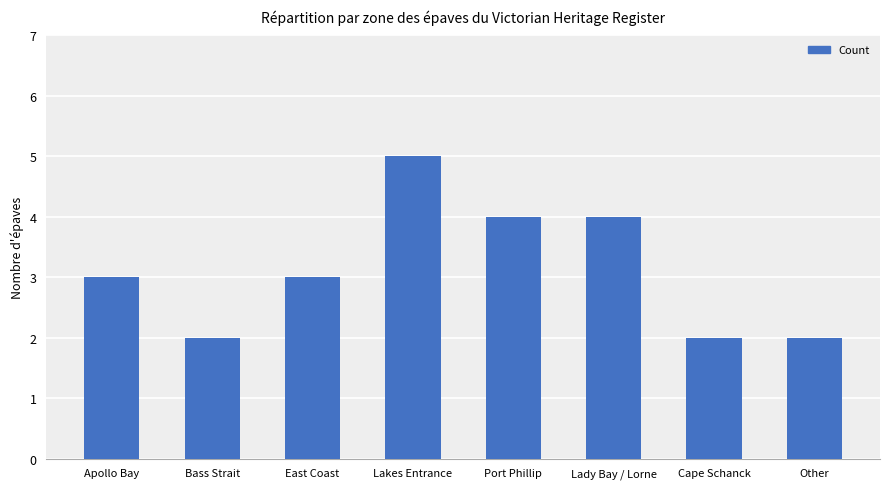

What is the label of the 7th bar from the left?

Cape Schanck